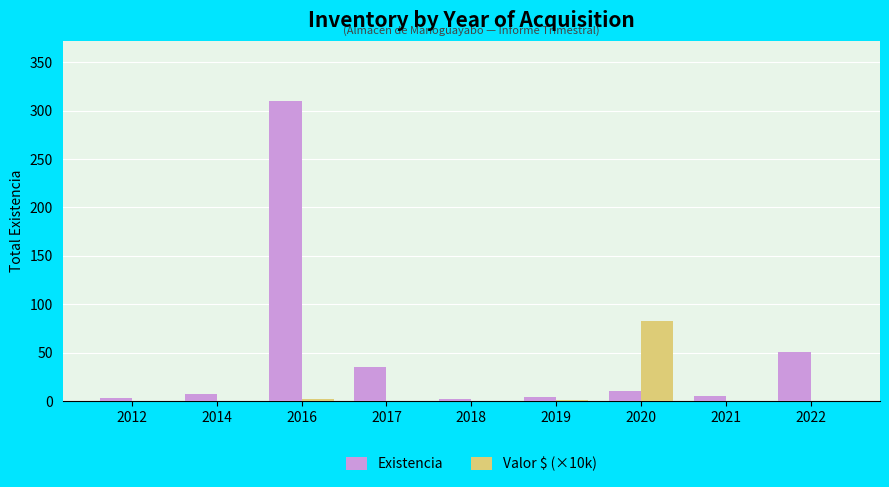

At which category is the sum across all series the highest?

2016